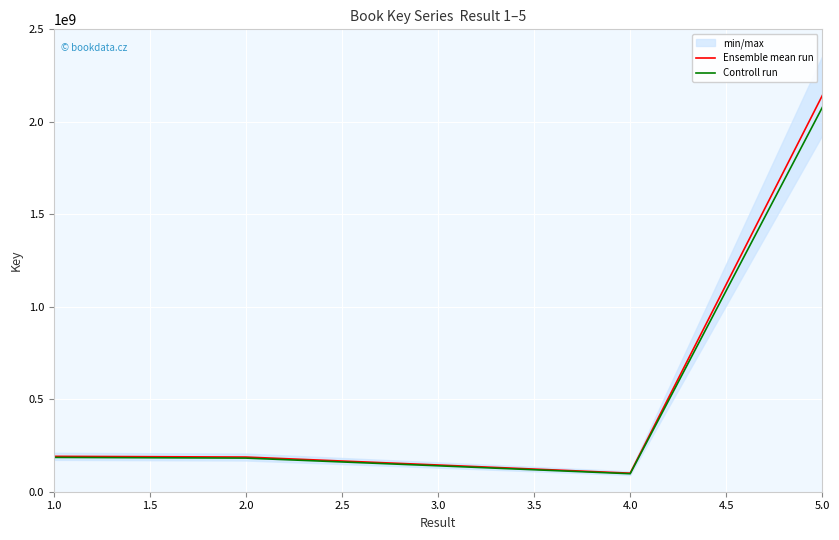

Where is the first local minimum for Controll run?

4.0